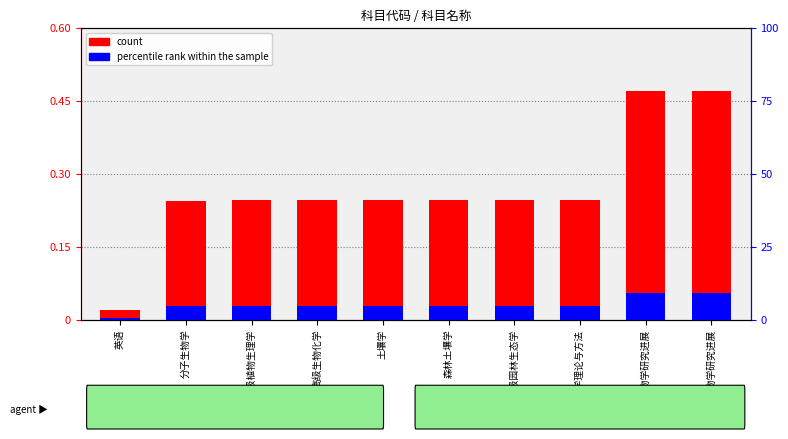

At which label is count closest to 0?

英语